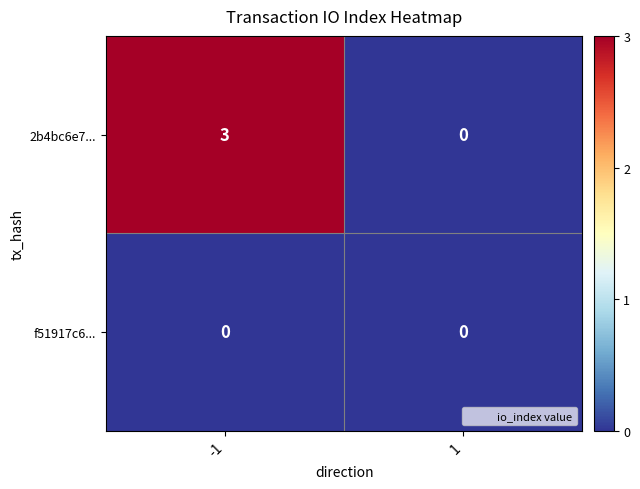

Rank the series by their average value, from highest to lowest.

2b4bc6e7..., f51917c6...